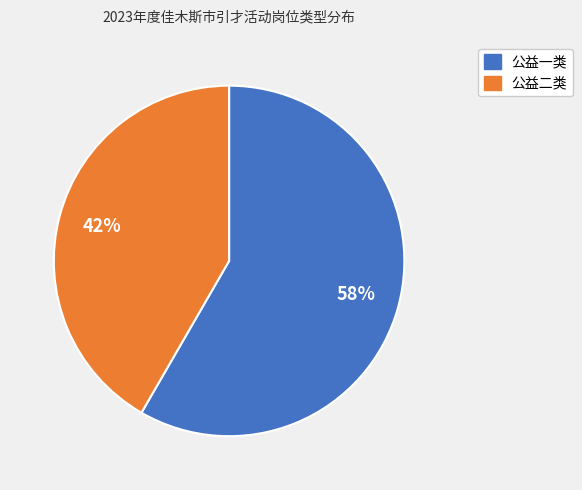

Count the number of slices in the pie.

2